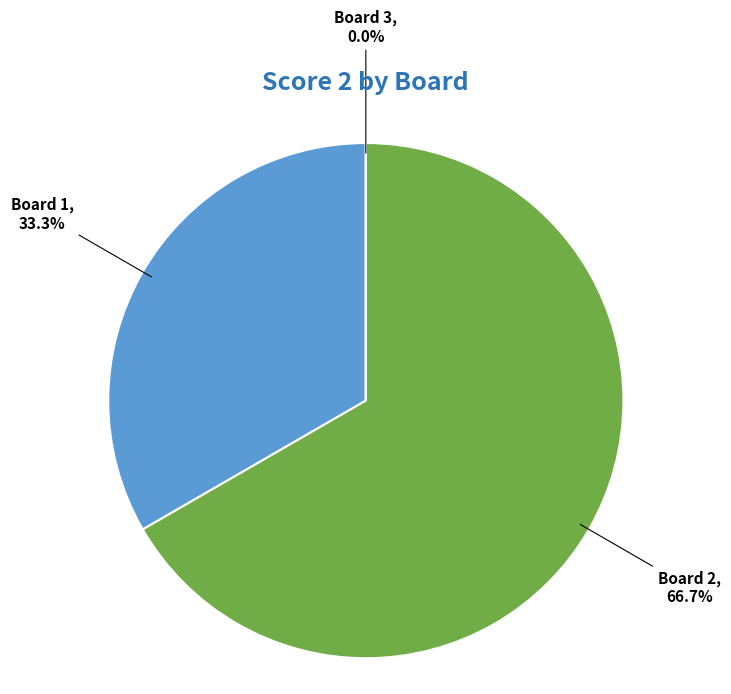

Does any single category account for the majority?

Yes